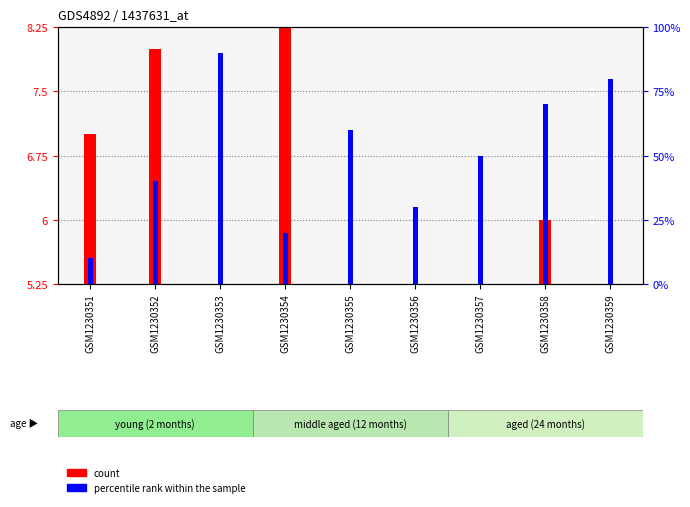

Rank the series by their maximum value, from lowest to highest.

count, percentile rank within the sample